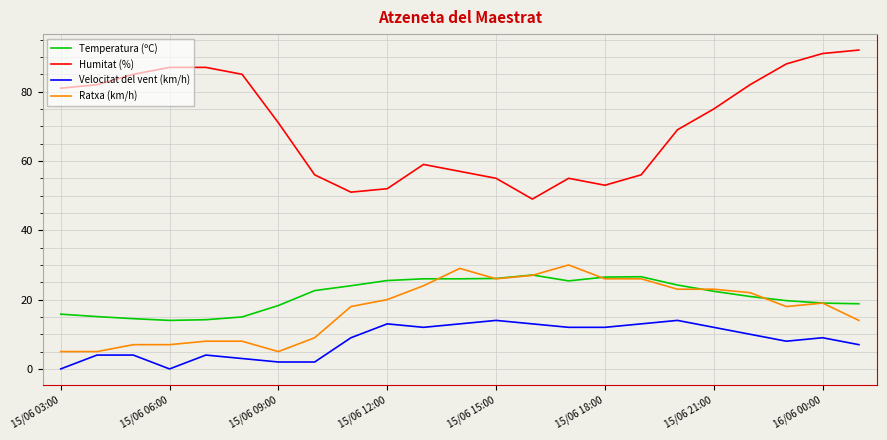

What is the greatest value displayed?

92.0